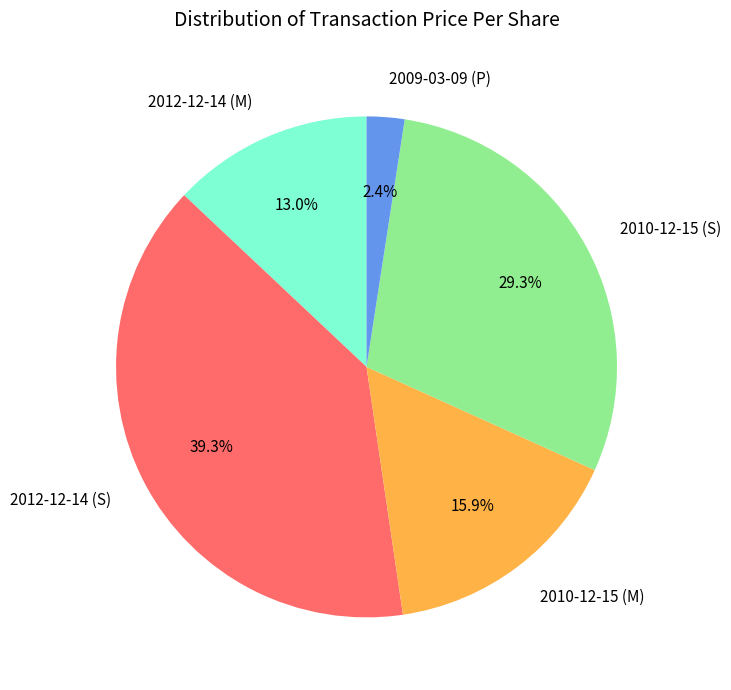

Is the sum of 2012-12-14 (S) and 2010-12-15 (M) greater than half?

Yes